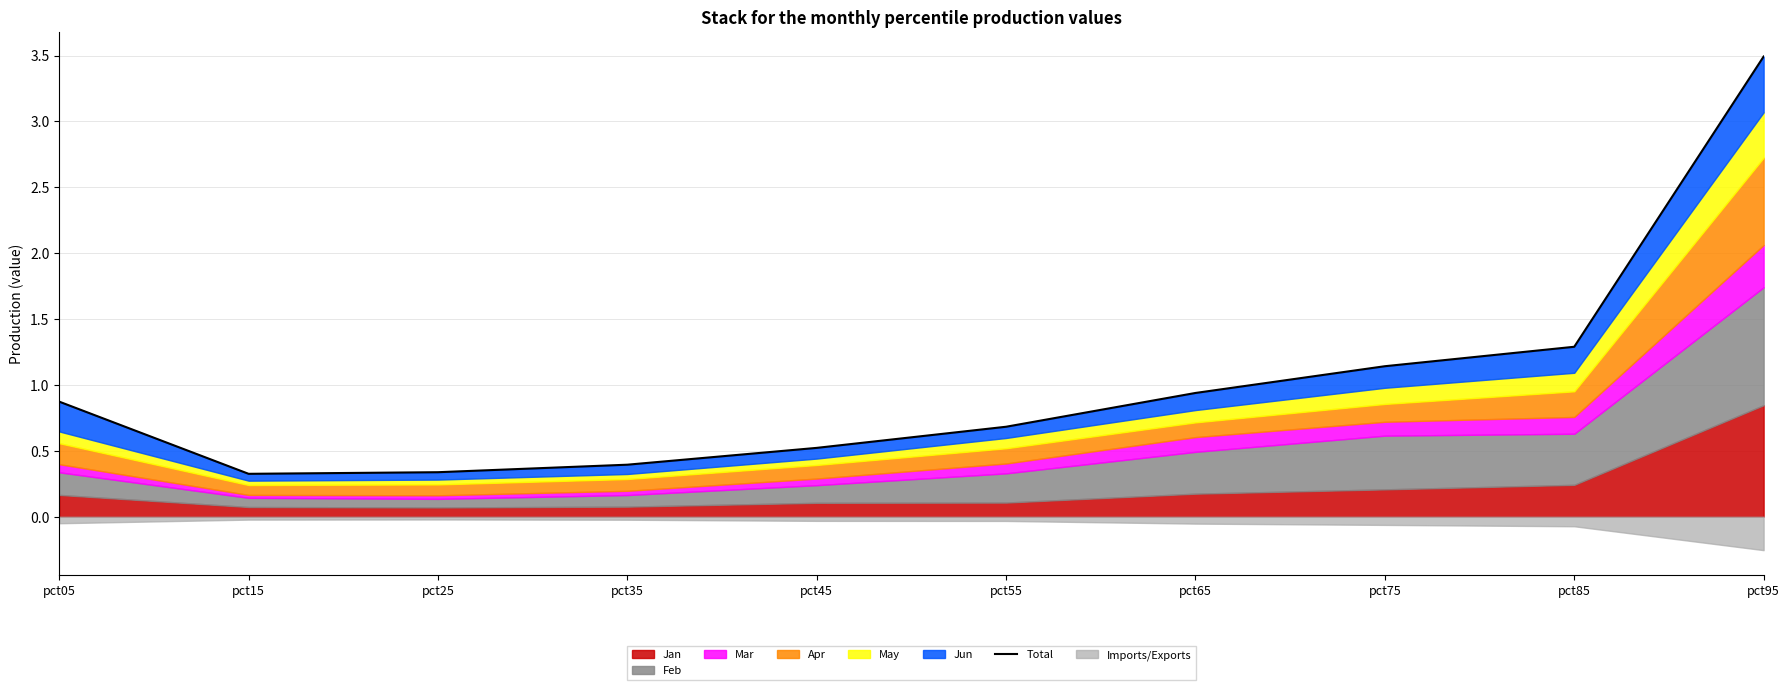

Does the chart display data point markers on the line(s)?

No